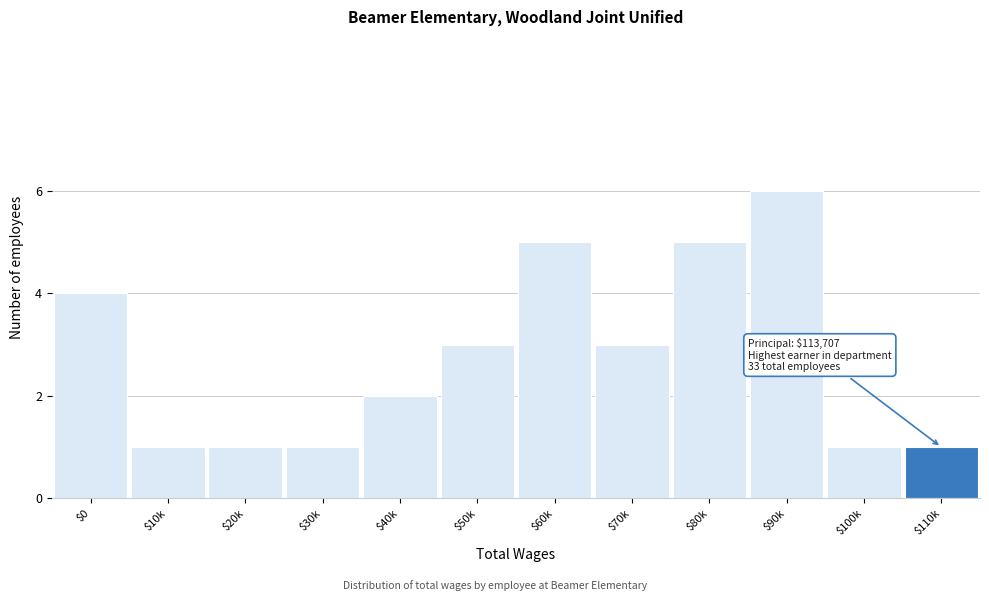

Reading left to right, transcribe all the data shown in this chart.

4	1	1	1	2	3	5	3	5	6	1	1